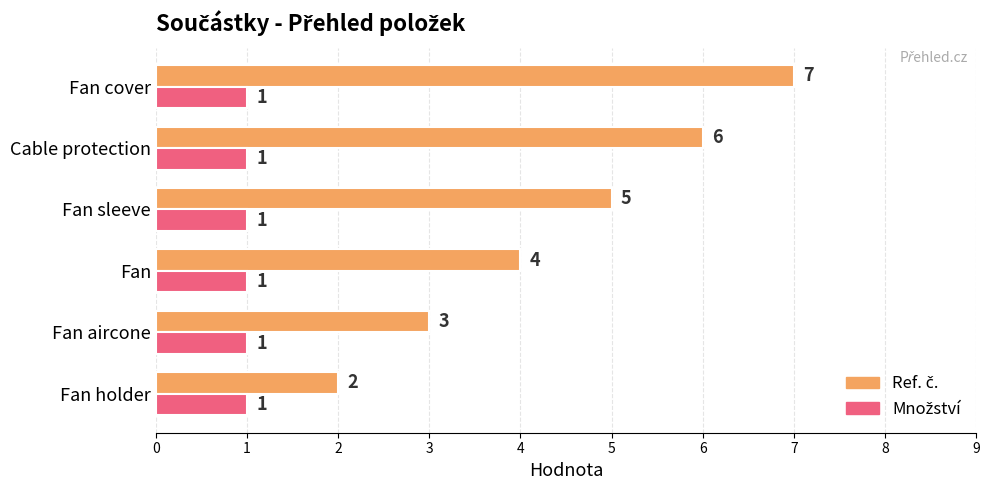

At which category is the sum across all series the highest?

Fan cover